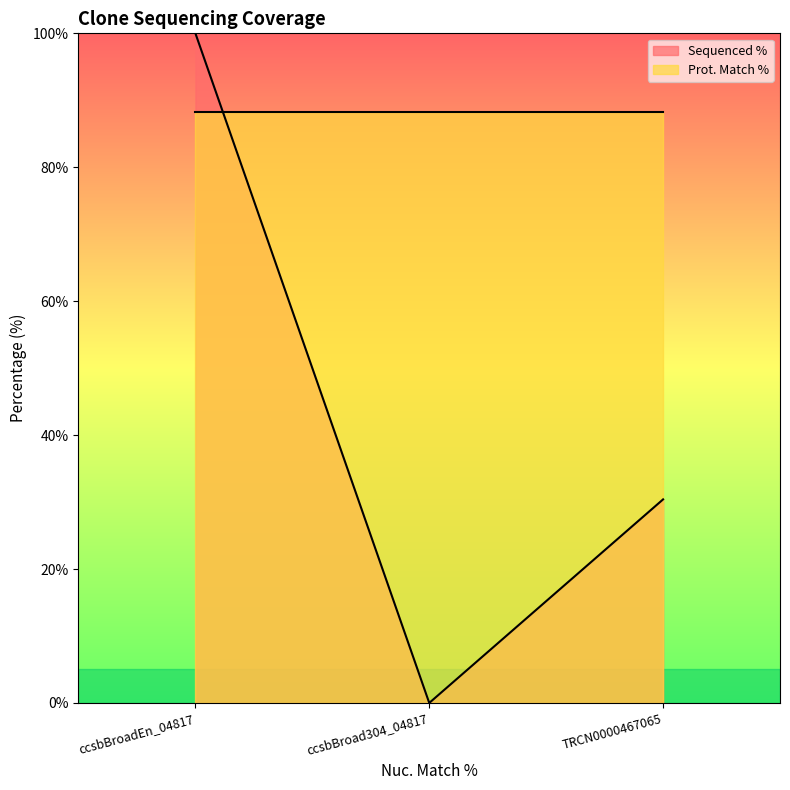

What is the spread (max minus min) of values at ccsbBroadEn_04817?

11.7